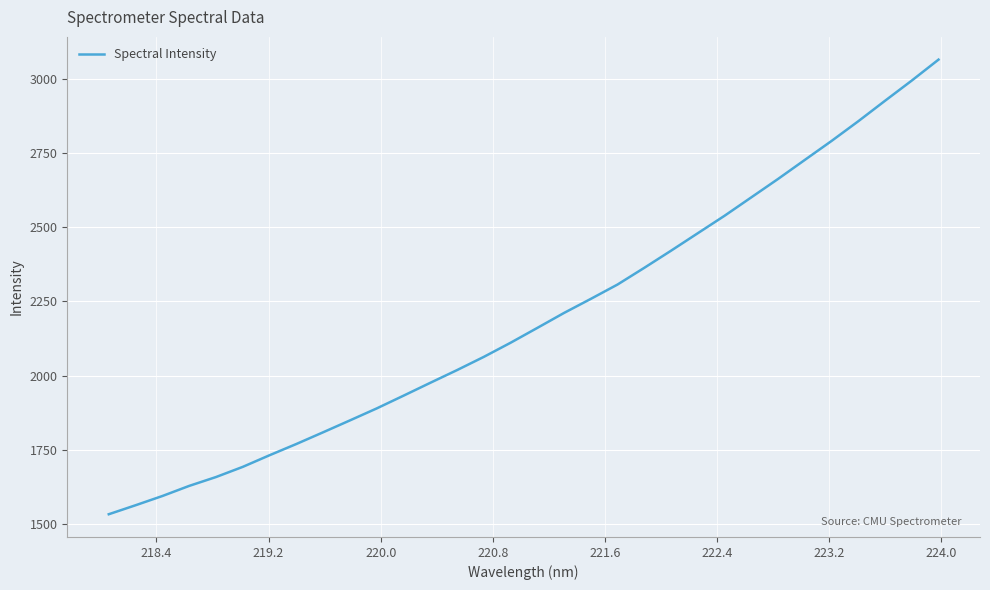

What is the smallest value displayed?

1532.4